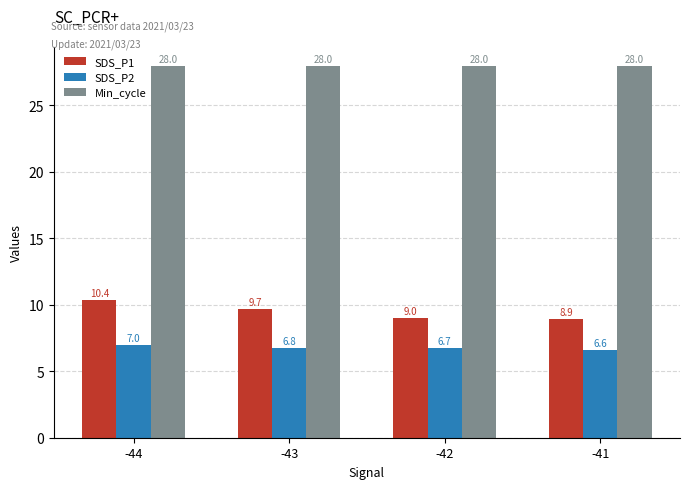

Which series has the largest range (max minus min)?

SDS_P1